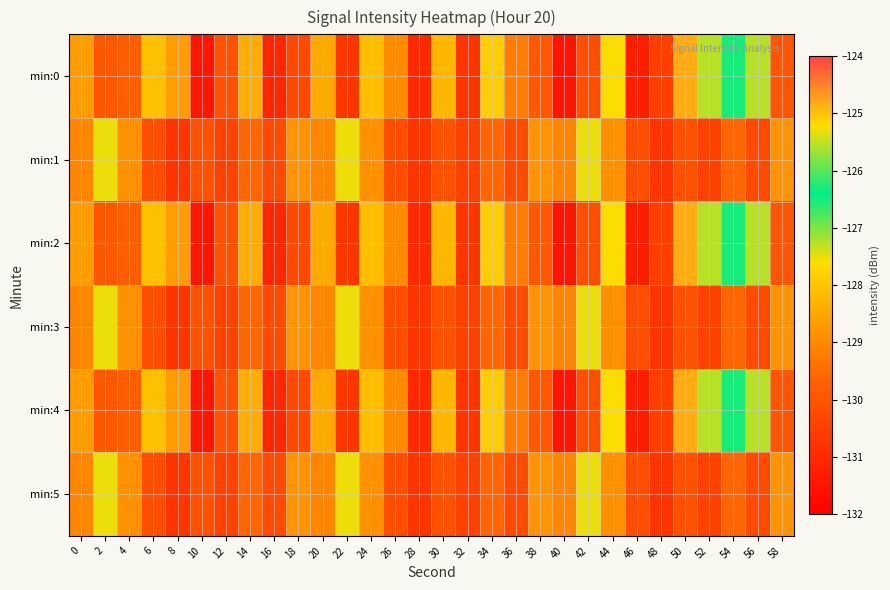

Reading left to right, list all the values displayed in this chart.

min:0: 0=-128.7	2=-129.9	4=-129.8	6=-128.1	8=-128.7	10=-131.5	12=-130.0	14=-128.4	16=-131.1	18=-130.3	20=-128.5	22=-130.7	24=-128.1	26=-129.0	28=-131.0	30=-128.2	32=-130.7	34=-127.9	36=-129.2	38=-129.9	40=-131.5	42=-130.1	44=-127.6	46=-131.3	48=-130.5	50=-124.8	52=-127.3	54=-126.3	56=-127.3	58=-130.0
min:1: 0=-129.1	2=-127.5	4=-128.9	6=-130.1	8=-130.7	10=-130.1	12=-130.4	14=-129.6	16=-130.2	18=-128.8	20=-129.1	22=-127.5	24=-128.9	26=-130.1	28=-130.7	30=-130.1	32=-130.4	34=-129.6	36=-130.2	38=-128.8	40=-129.1	42=-127.5	44=-128.9	46=-130.1	48=-130.7	50=-130.1	52=-130.4	54=-129.6	56=-130.2	58=-128.8
min:2: 0=-128.7	2=-129.9	4=-129.8	6=-128.1	8=-128.7	10=-131.5	12=-130.0	14=-128.4	16=-131.1	18=-130.3	20=-128.5	22=-130.7	24=-128.1	26=-129.0	28=-131.0	30=-128.2	32=-130.7	34=-127.9	36=-129.2	38=-129.9	40=-131.5	42=-130.1	44=-127.6	46=-131.3	48=-130.5	50=-124.8	52=-127.3	54=-126.3	56=-127.3	58=-130.0
min:3: 0=-129.1	2=-127.5	4=-128.9	6=-130.1	8=-130.7	10=-130.1	12=-130.4	14=-129.6	16=-130.2	18=-128.8	20=-129.1	22=-127.5	24=-128.9	26=-130.1	28=-130.7	30=-130.1	32=-130.4	34=-129.6	36=-130.2	38=-128.8	40=-129.1	42=-127.5	44=-128.9	46=-130.1	48=-130.7	50=-130.1	52=-130.4	54=-129.6	56=-130.2	58=-128.8
min:4: 0=-128.7	2=-129.9	4=-129.8	6=-128.1	8=-128.7	10=-131.5	12=-130.0	14=-128.4	16=-131.1	18=-130.3	20=-128.5	22=-130.7	24=-128.1	26=-129.0	28=-131.0	30=-128.2	32=-130.7	34=-127.9	36=-129.2	38=-129.9	40=-131.5	42=-130.1	44=-127.6	46=-131.3	48=-130.5	50=-124.8	52=-127.3	54=-126.3	56=-127.3	58=-130.0
min:5: 0=-129.1	2=-127.5	4=-128.9	6=-130.1	8=-130.7	10=-130.1	12=-130.4	14=-129.6	16=-130.2	18=-128.8	20=-129.1	22=-127.5	24=-128.9	26=-130.1	28=-130.7	30=-130.1	32=-130.4	34=-129.6	36=-130.2	38=-128.8	40=-129.1	42=-127.5	44=-128.9	46=-130.1	48=-130.7	50=-130.1	52=-130.4	54=-129.6	56=-130.2	58=-128.8